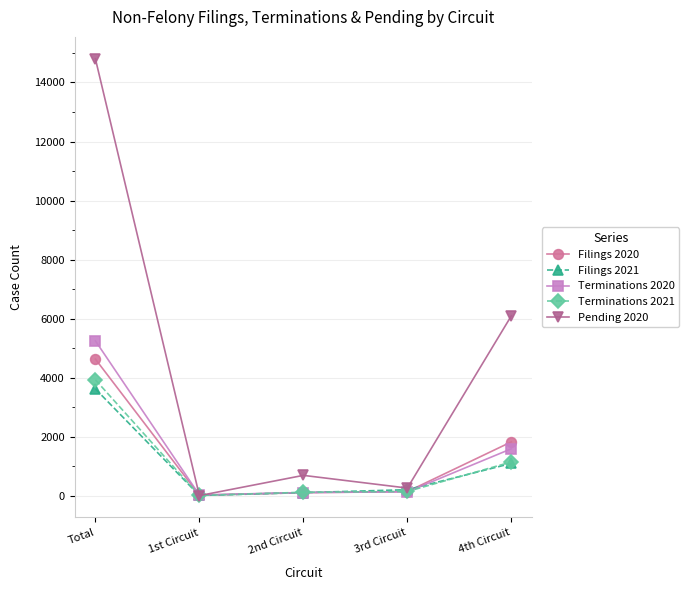

Which series has the largest range (max minus min)?

Pending 2020